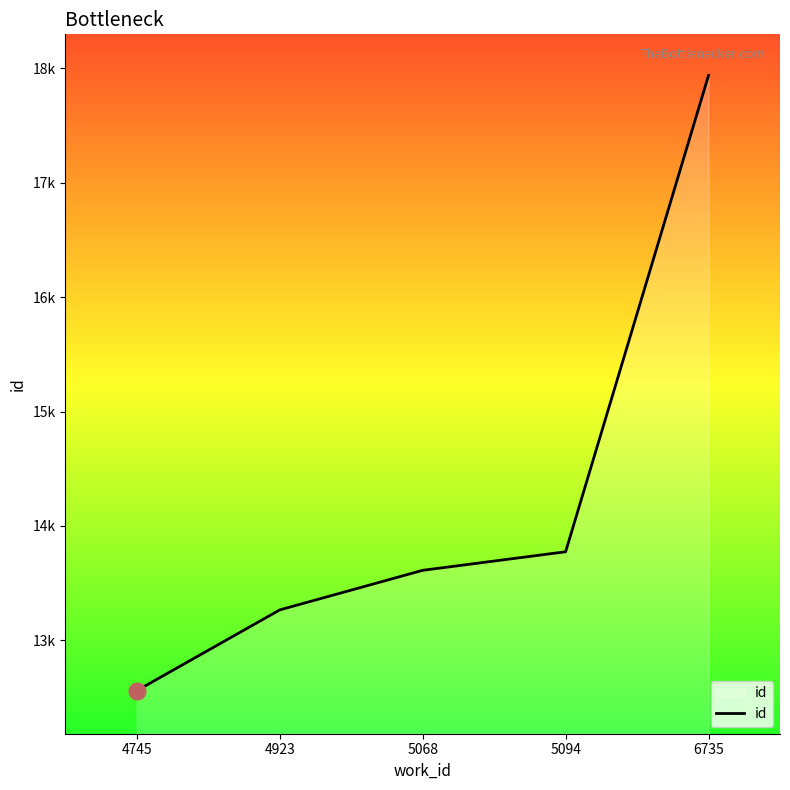

What is the difference between the second highest and second lowest values?

508.0